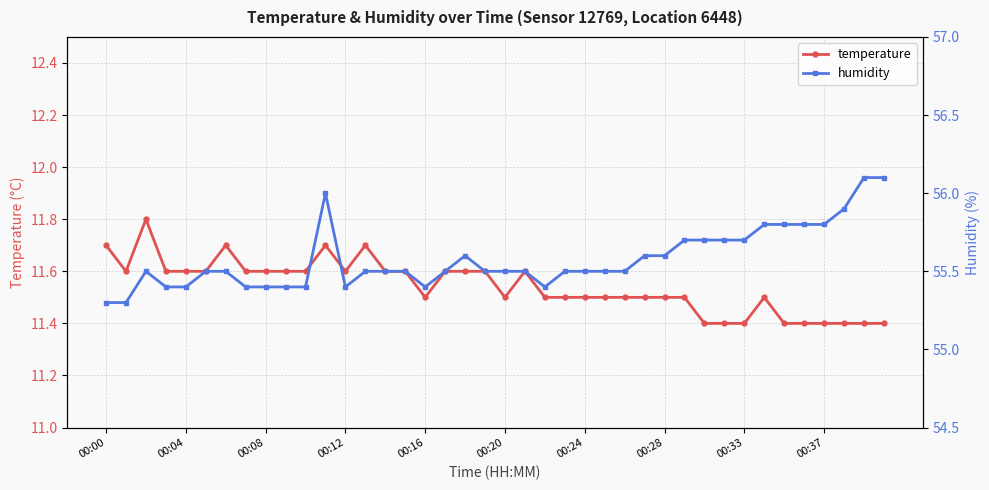

Which series changed the most between 22 and 23?

humidity